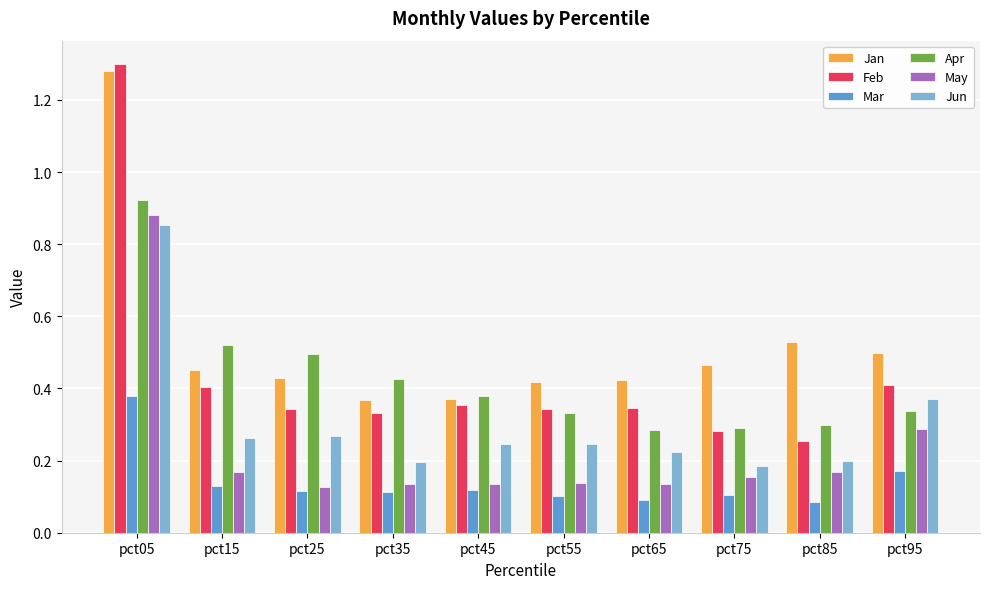

Which category has the highest value in the Jan series?

pct05